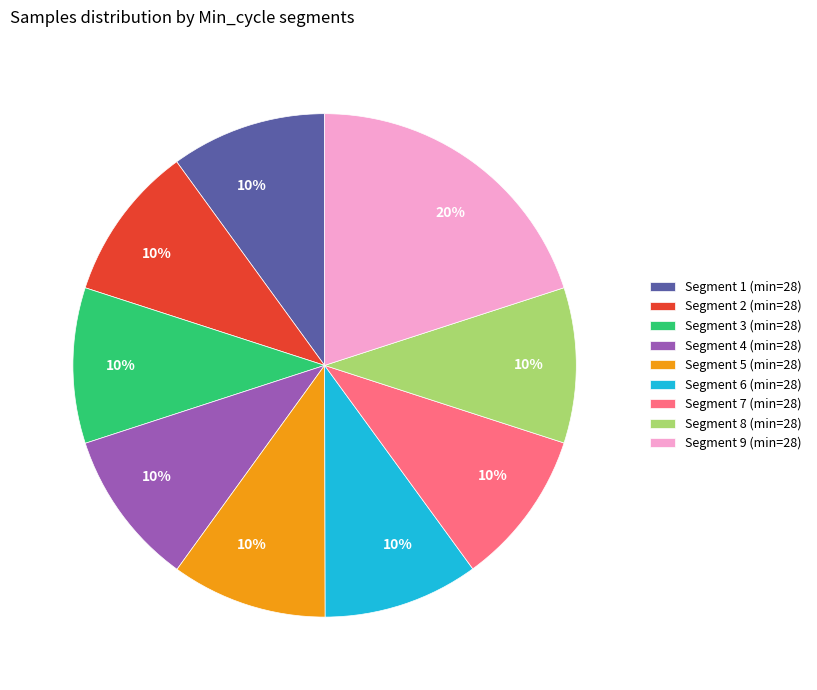

To the nearest percent, what portion does Segment 6 (min=28) represent?

10%